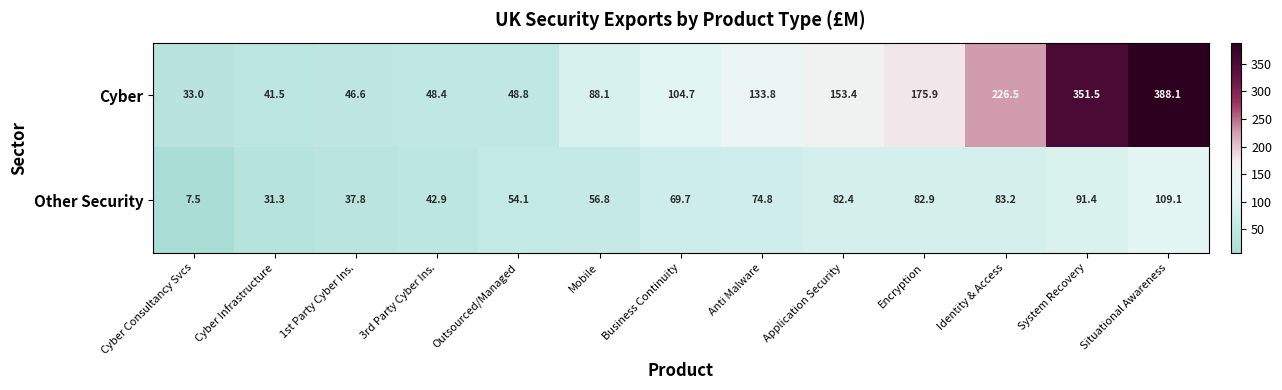

What is the greatest value displayed?

388.1